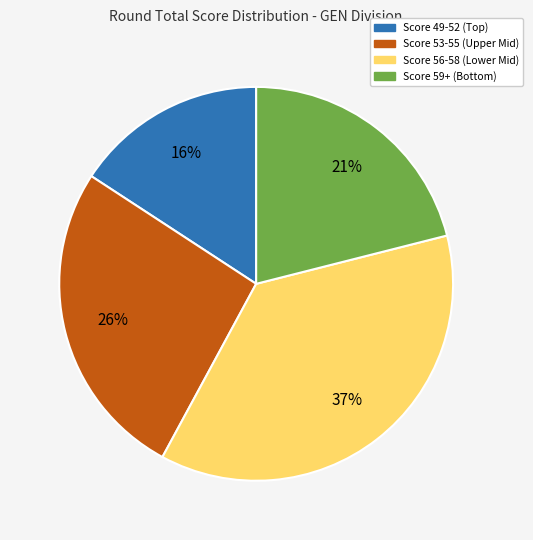

To the nearest percent, what is the average slice percentage?

25%